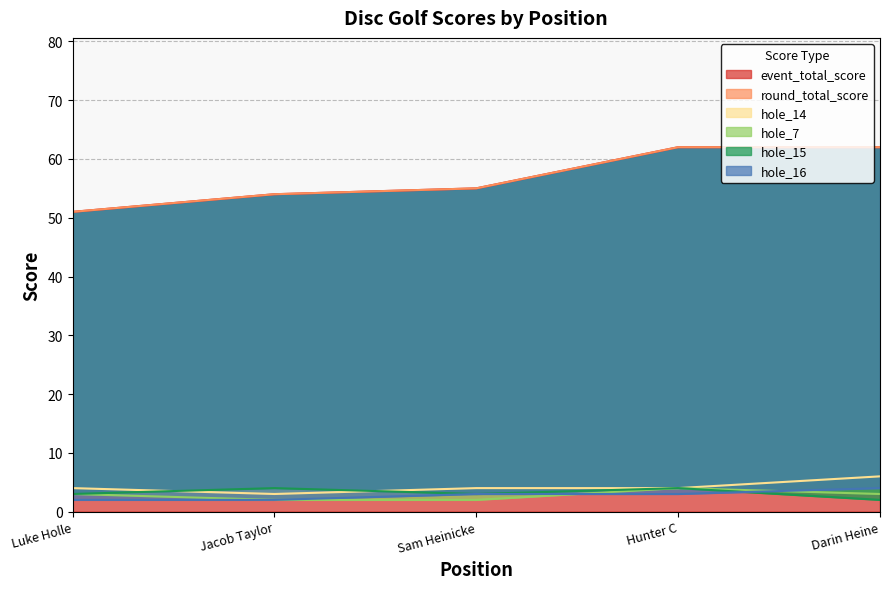

Is it true that event_total_score equals 103 at Darin Heine?

False